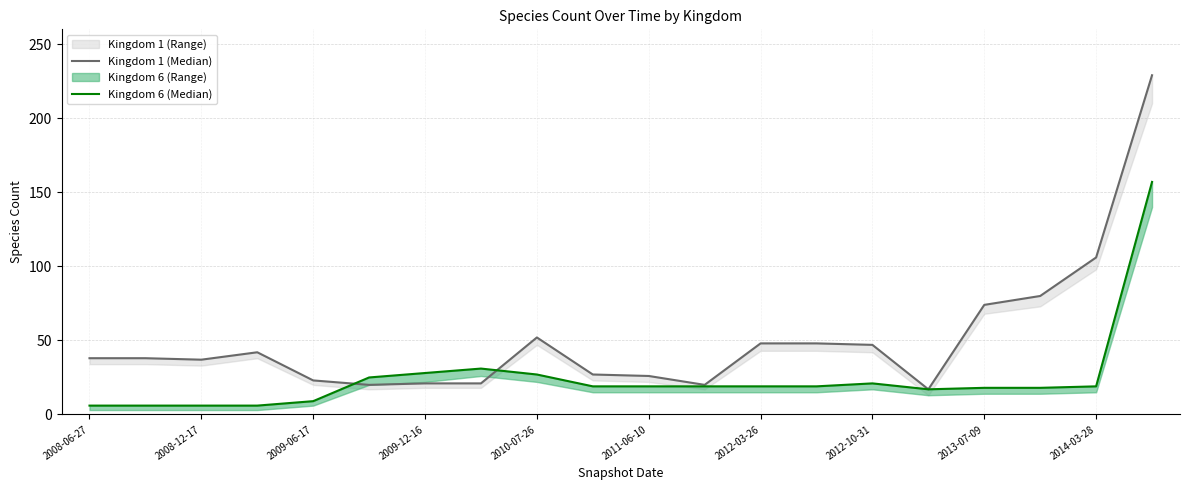

What is the label of the 20th point from the right?

2008-06-27